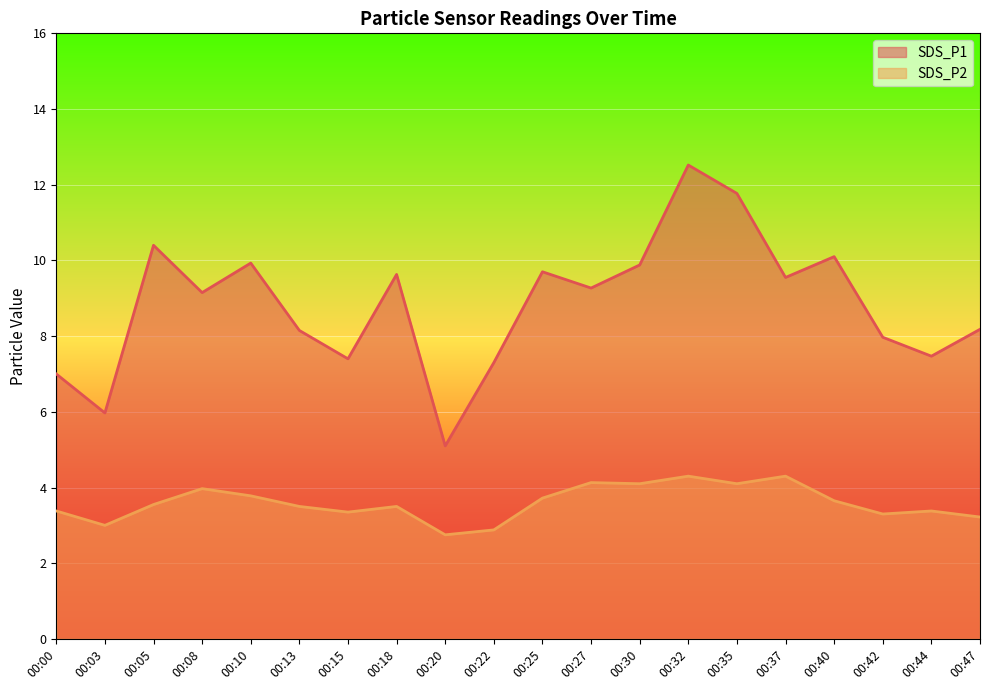

How many interior local valleys does the SDS_P1 series have?

7